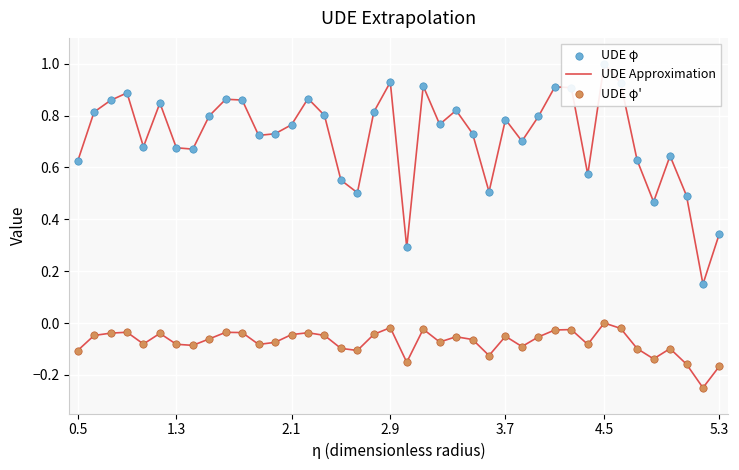

What are all the series names shown in the legend?

UDE Approximation, UDE φ, UDE φ'